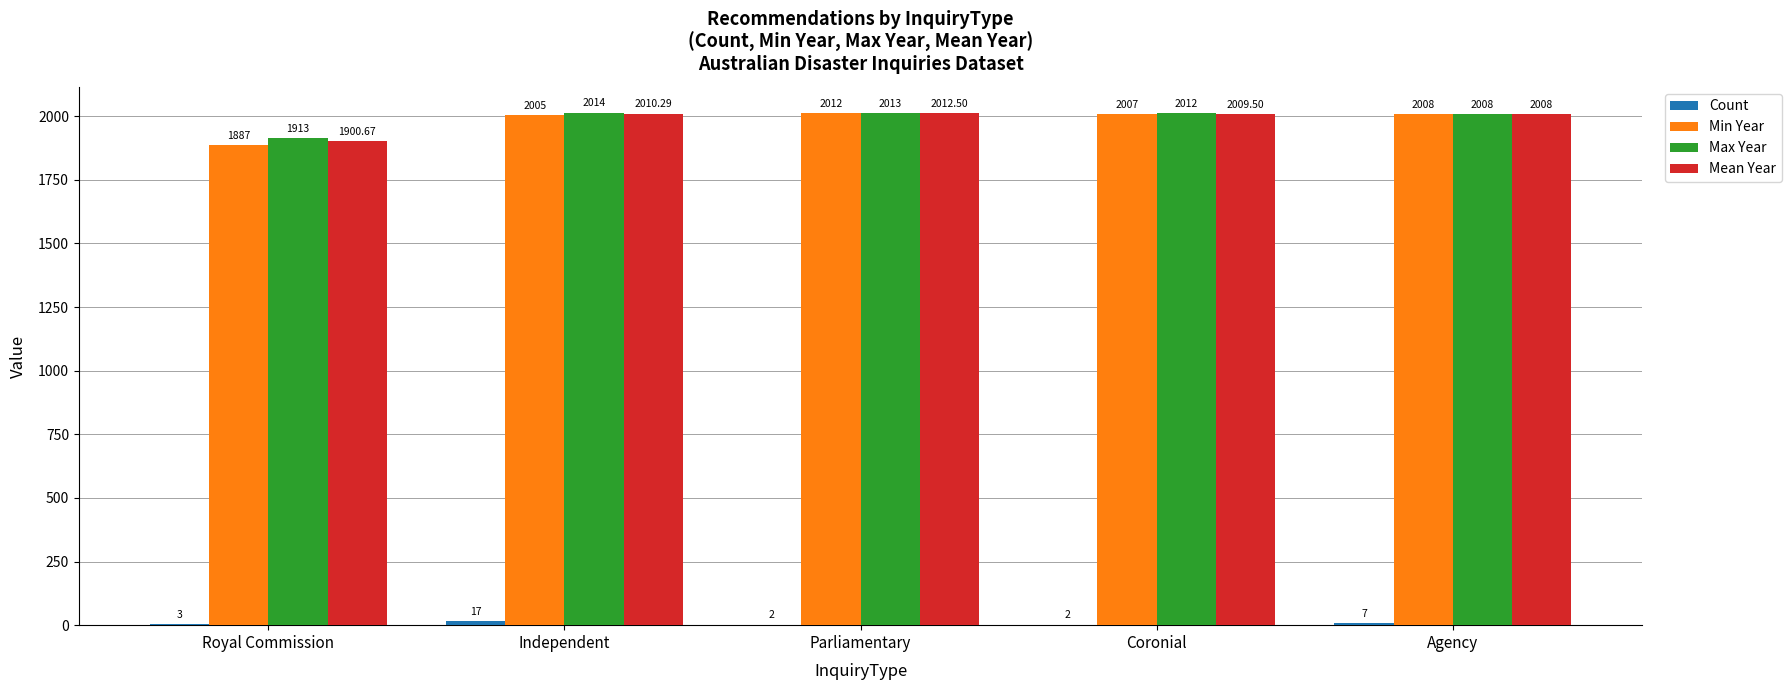

Which series has the largest total across all categories?

Max Year